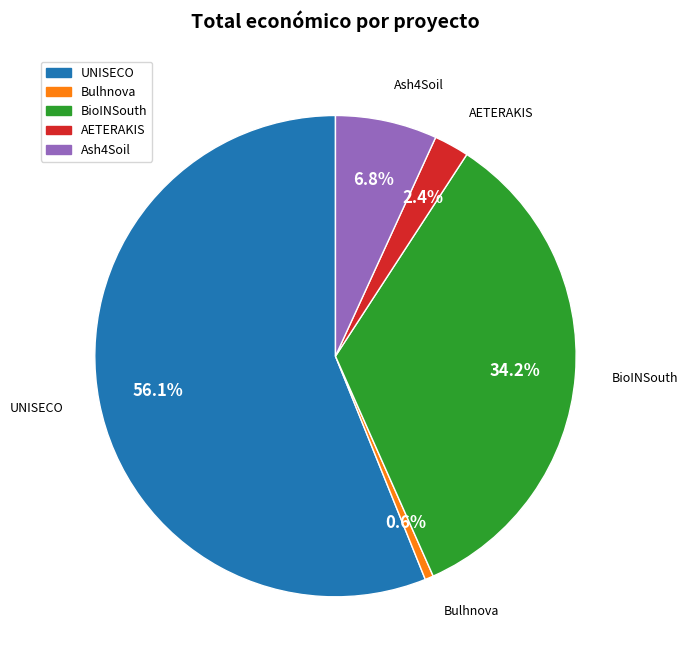

How many segments does this pie chart have?

5